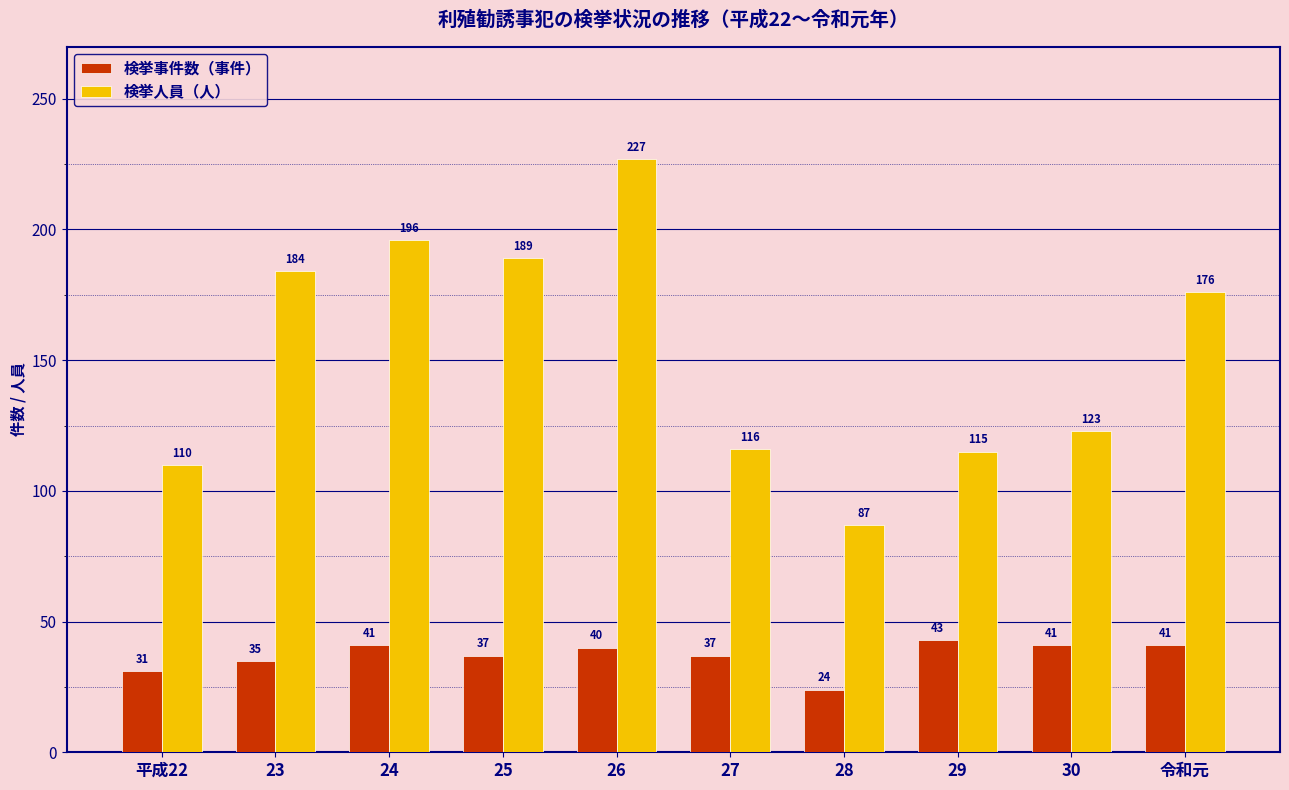

What are all the series names shown in the legend?

検挙事件数（事件）, 検挙人員（人）